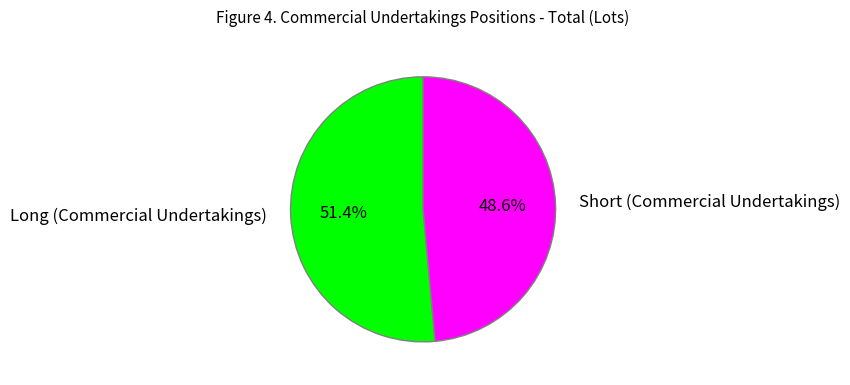

What percentage is the Long (Commercial Undertakings) slice, to the nearest percent?

51%